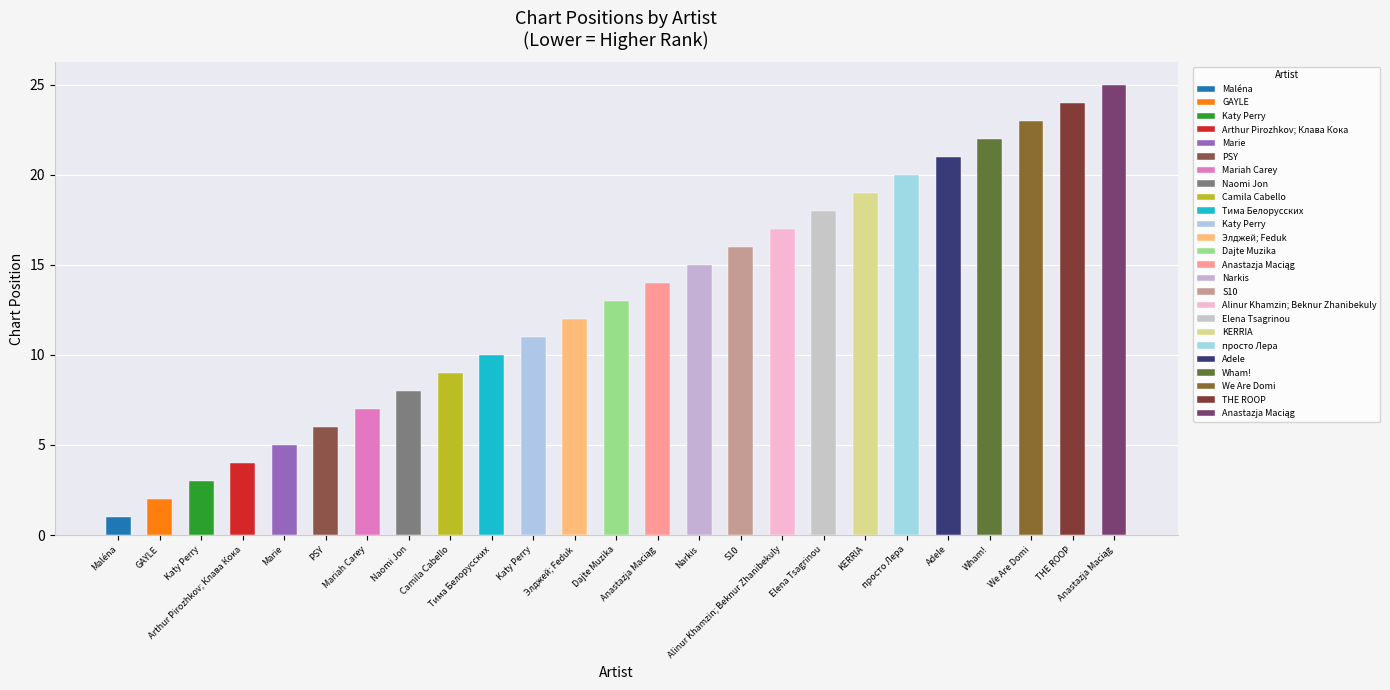

What is the value of the 18th bar from the left?

18